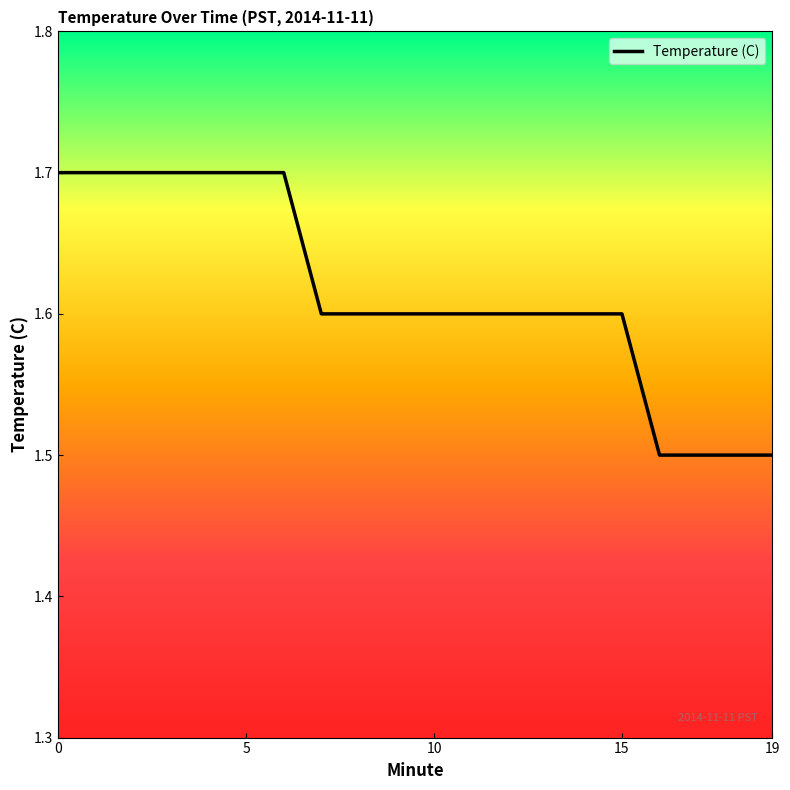

How many categories are shown in the chart?

20